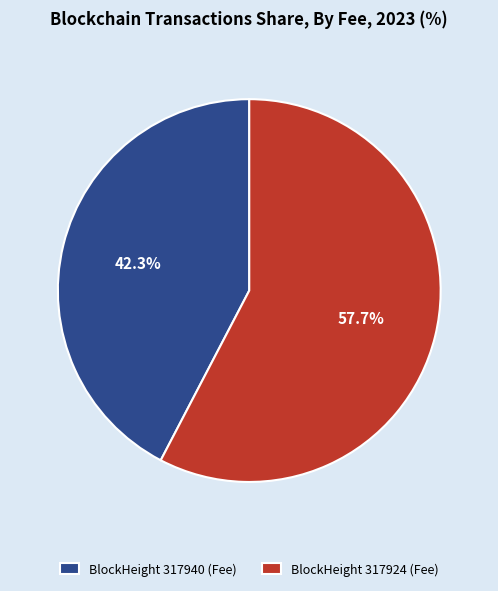

What is the largest slice in the pie chart?

BlockHeight 317924 (Fee)